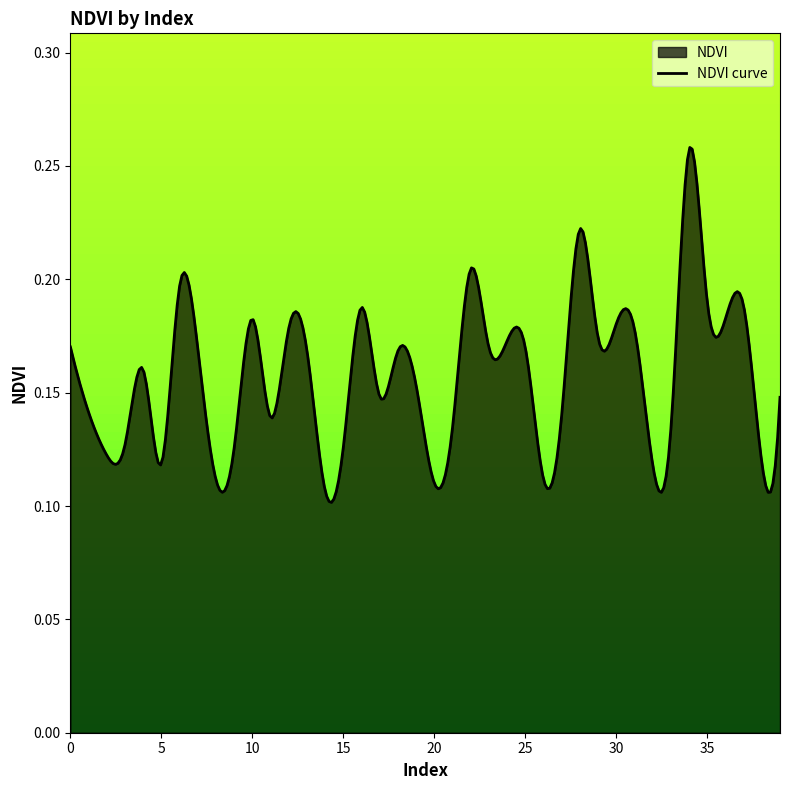

Which label corresponds to the largest value in the chart?

34